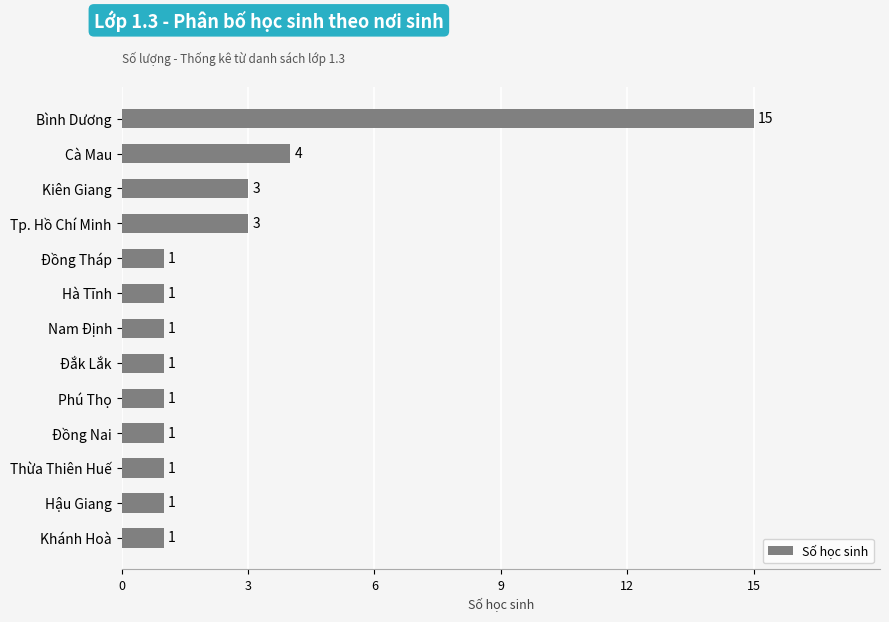

What is the label of the 7th bar from the top?

Nam Định